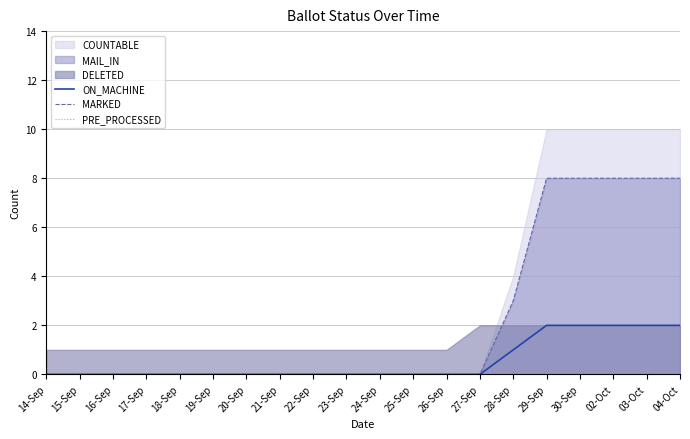

True or false: MARKED has a value of 5 at 17-Sep.

False